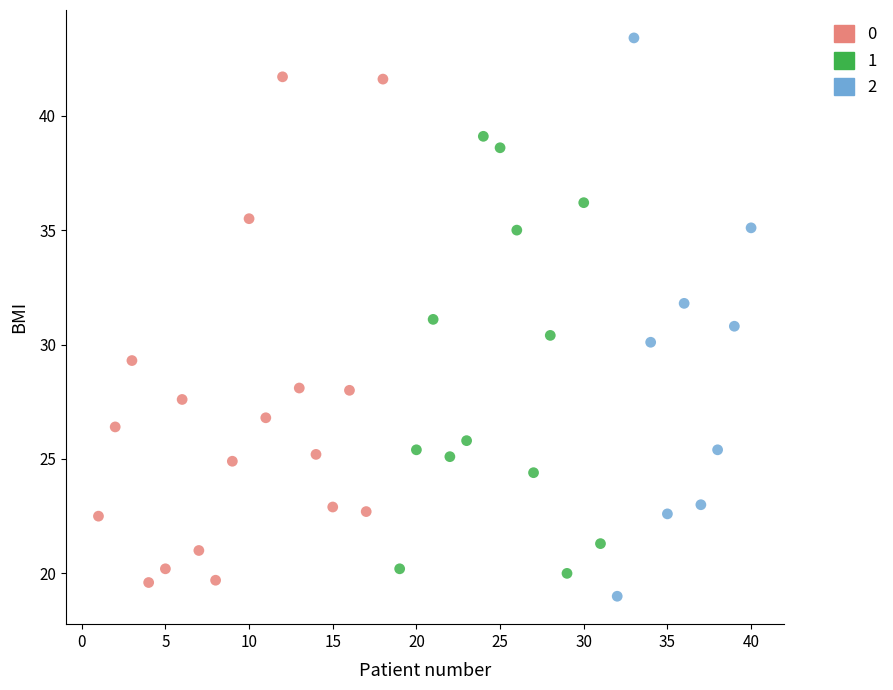

Which series has the widest spread of Y values?

2